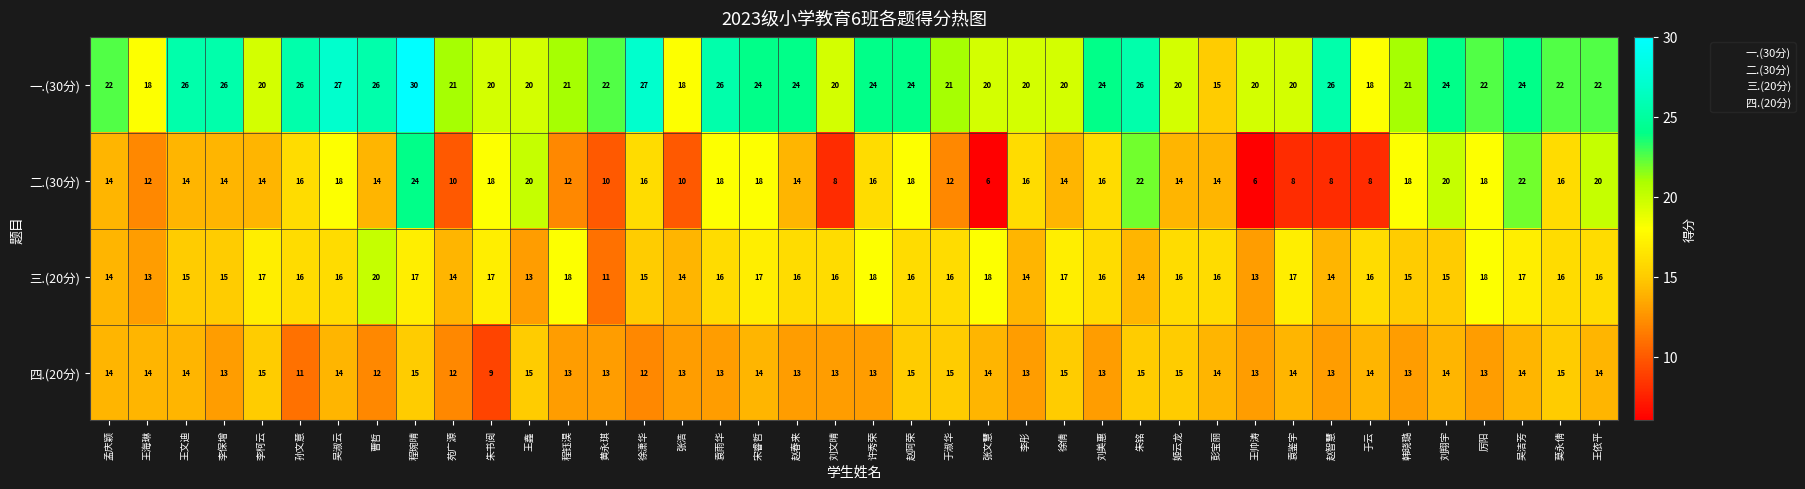

What is the difference between the second highest and second lowest values in the 四.(20分) series?

4